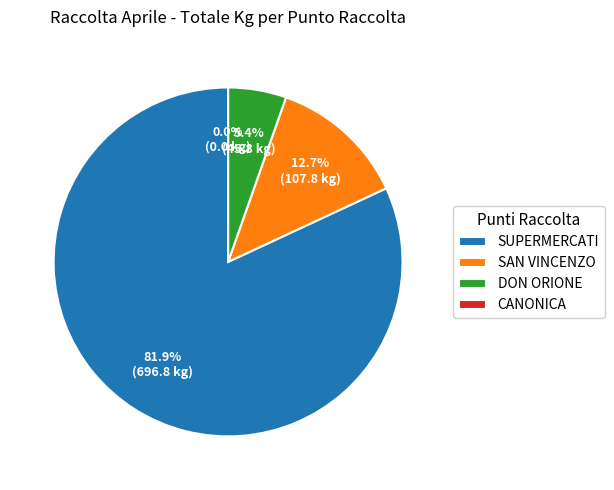

Which category has the smallest portion of the pie?

CANONICA